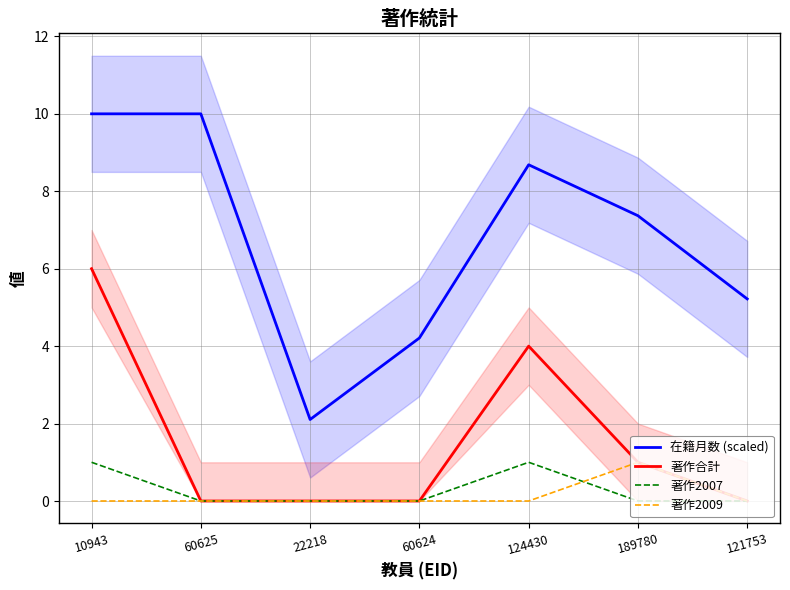

Reading left to right, what are all the values shown in this chart?

在籍月数 (scaled): 10943=10.0	60625=10.0	22218=2.1	60624=4.2	124430=8.7	189780=7.4	121753=5.2
著作合計: 10943=6.0	60625=0.0	22218=0.0	60624=0.0	124430=4.0	189780=1.0	121753=0.0
著作2007: 10943=1.0	60625=0.0	22218=0.0	60624=0.0	124430=1.0	189780=0.0	121753=0.0
著作2009: 10943=0.0	60625=0.0	22218=0.0	60624=0.0	124430=0.0	189780=1.0	121753=0.0